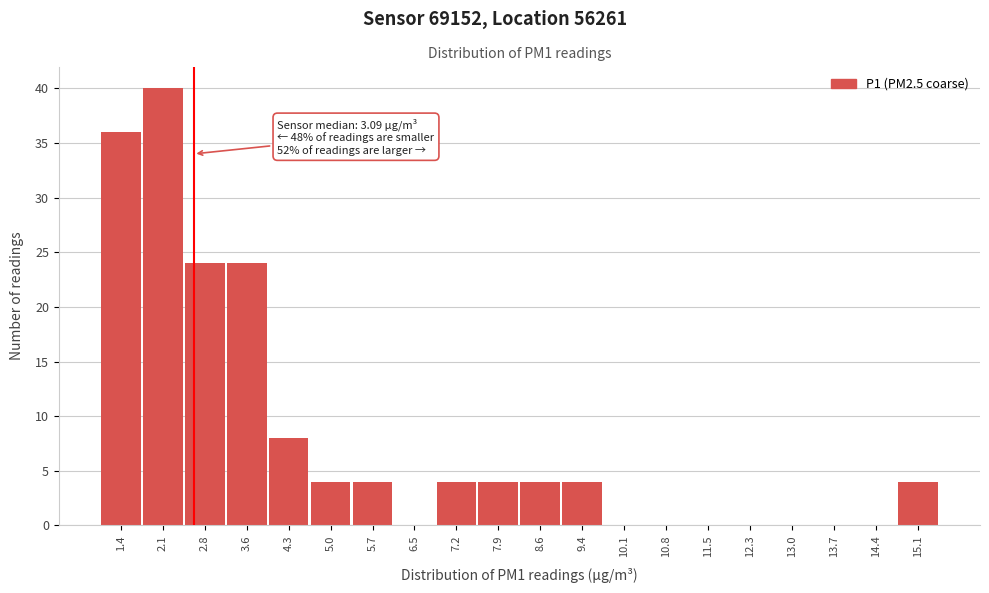

Reading right to left, transcribe all the data shown in this chart.

15.1=4	14.4=0	13.7=0	13.0=0	12.3=0	11.5=0	10.8=0	10.1=0	9.4=4	8.6=4	7.9=4	7.2=4	6.5=0	5.7=4	5.0=4	4.3=8	3.6=24	2.8=24	2.1=40	1.4=36